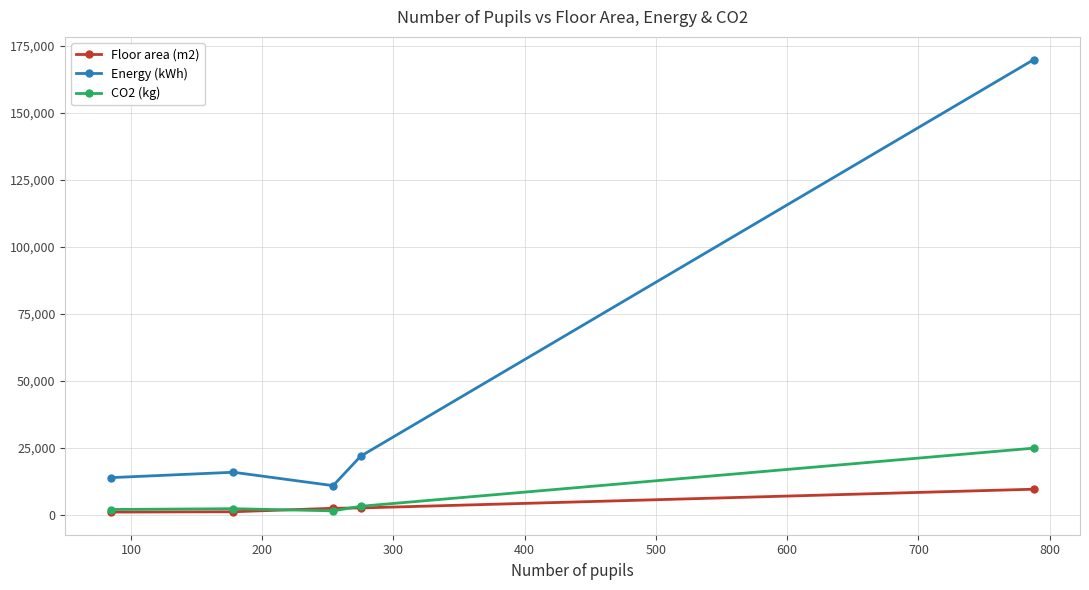

Which series has the widest spread of values?

Energy (kWh)